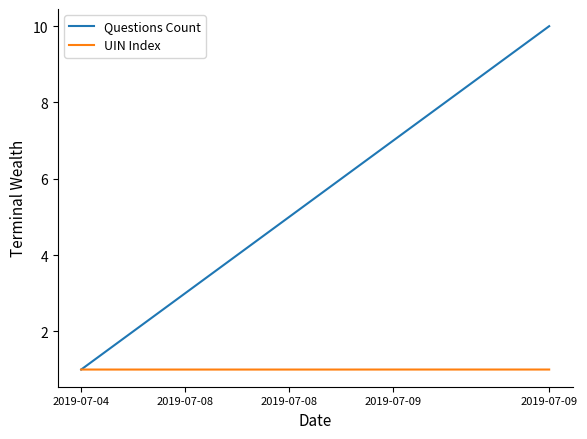

What are all the series names shown in the legend?

Questions Count, UIN Index